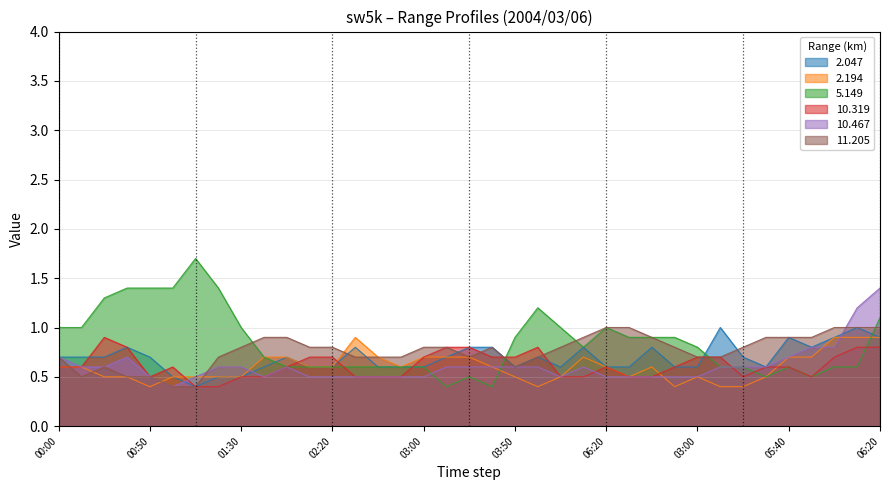

Which series has the widest spread of values?

5.149